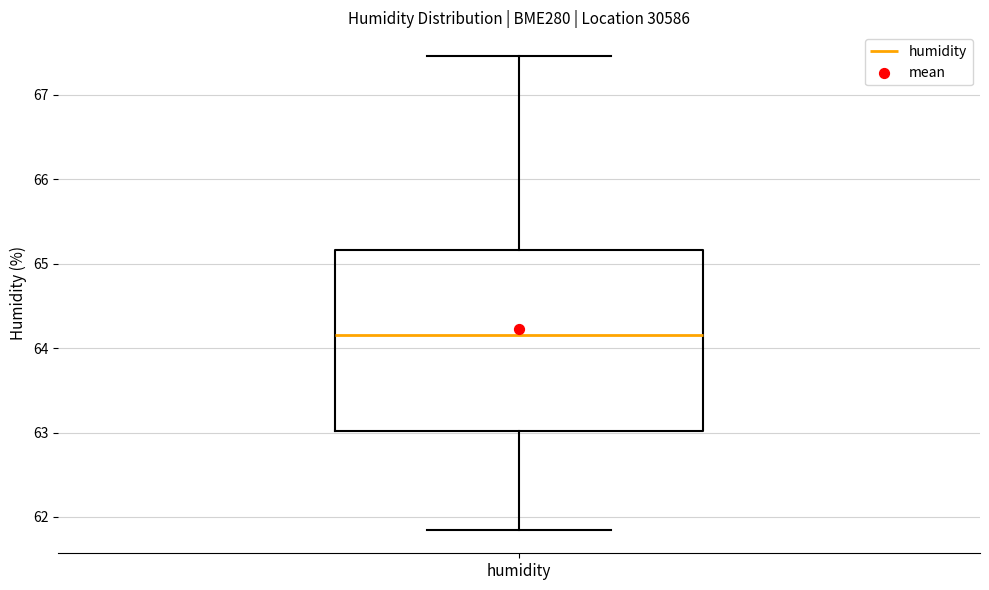

Read this box plot against the y-axis: the position of the median line, the range covered by the box, and the ends of both whiskers. The values are not printed on the chart, so give them approximately, as read against the axis.

median 64.2, box 63.0 to 65.2, whiskers 61.9 to 67.5